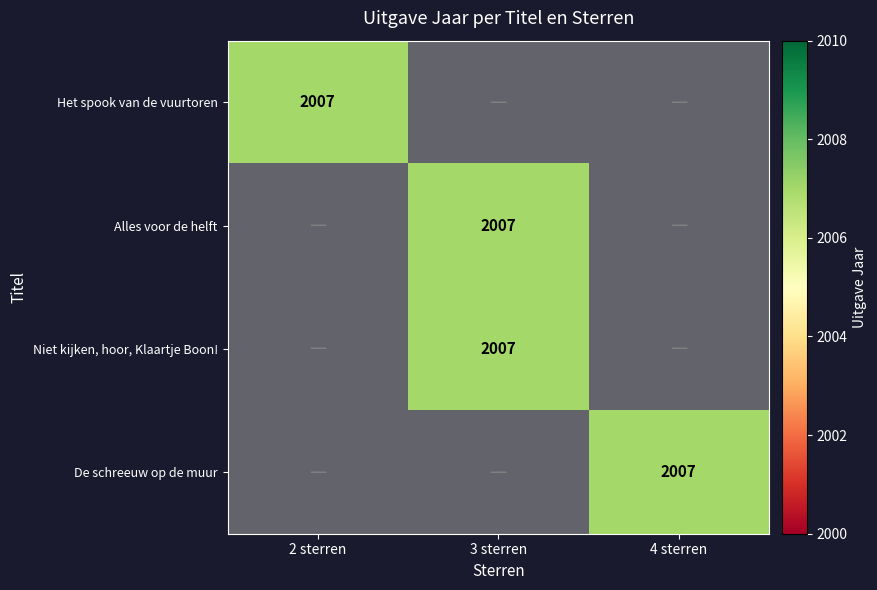

Rank the series by their maximum value, from lowest to highest.

Het spook van de vuurtoren, Alles voor de helft, Niet kijken, hoor, Klaartje Boon!, De schreeuw op de muur